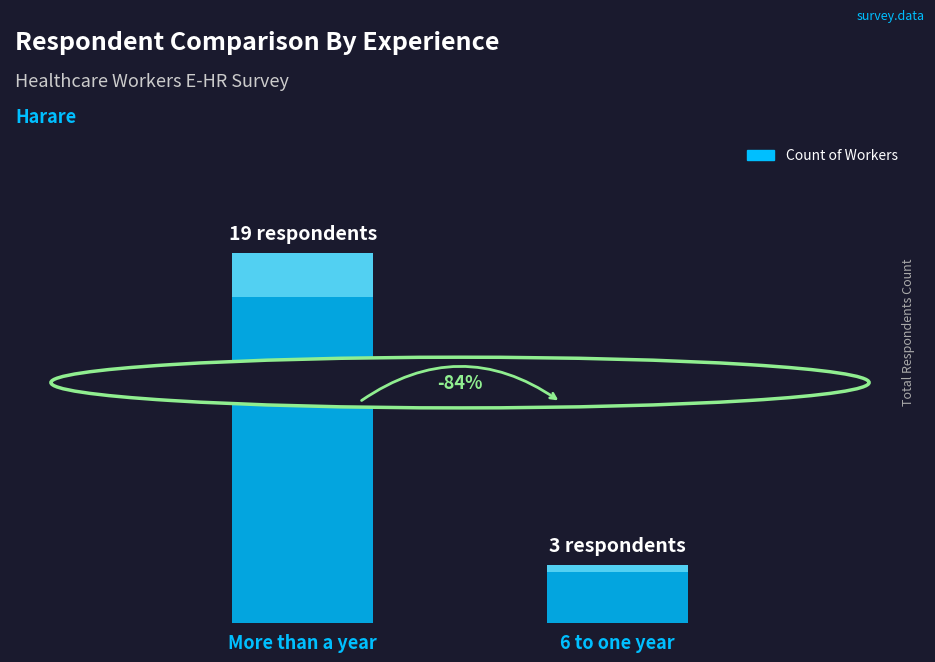

At which label is the value closest to 11?

More than a year